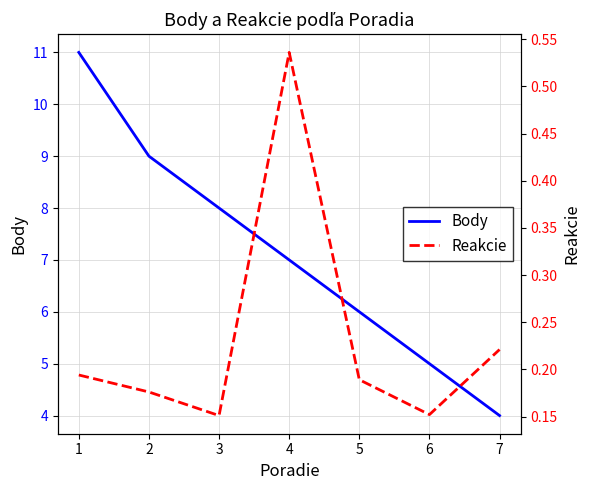

The value of Body at 6 is 5. True or false?

True